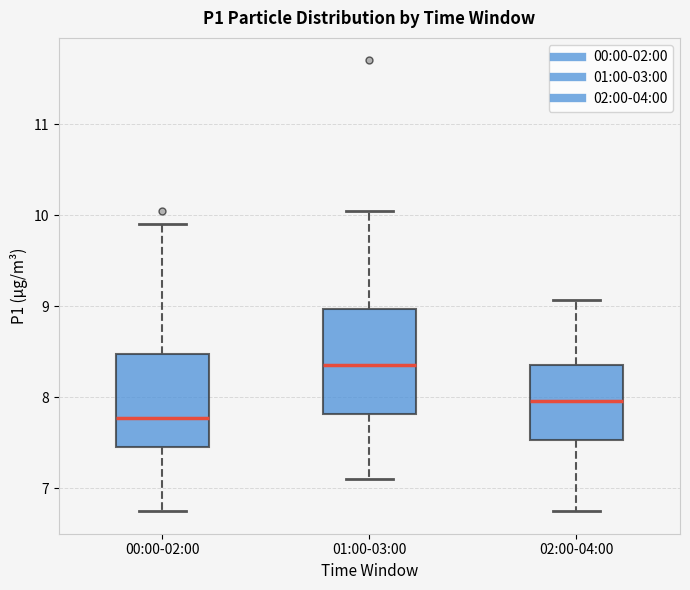

Reading left to right, transcribe this box plot: for each box, give where its median line is, the range the box spans, and where its two whiskers end, as read against the y-axis. The values are not printed on the chart, so give them approximately, as read against the axis.

00:00-02:00: median 7.8, box 7.5 to 8.5, whiskers 6.8 to 9.9
01:00-03:00: median 8.4, box 7.8 to 9.0, whiskers 7.1 to 10.1
02:00-04:00: median 8.0, box 7.5 to 8.4, whiskers 6.8 to 9.1